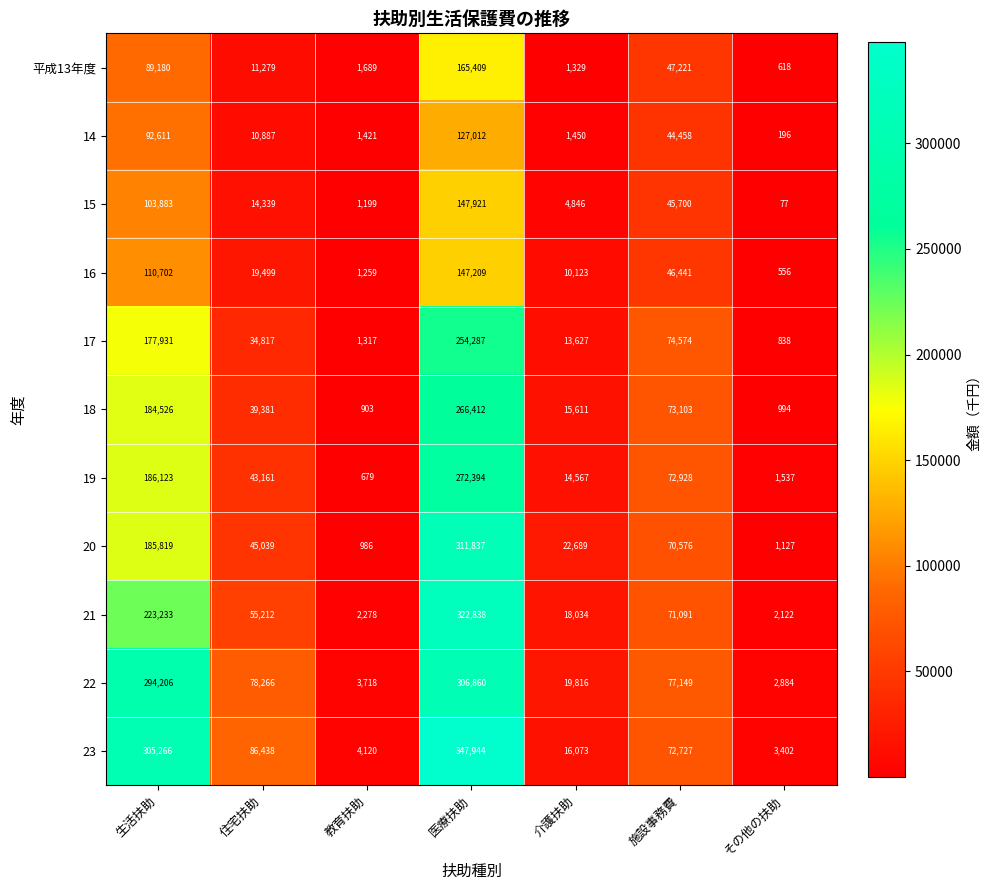

True or false: 14 has a value of 13232 at 施設事務費.

False